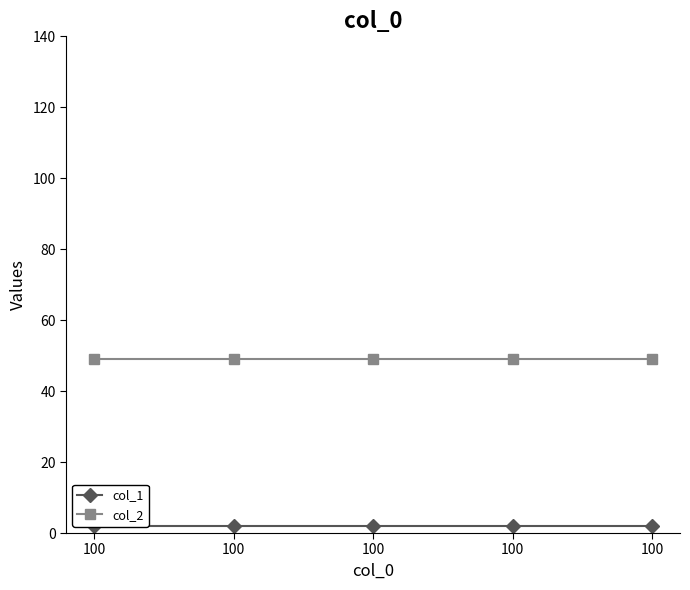

How many lines are shown in the chart?

2